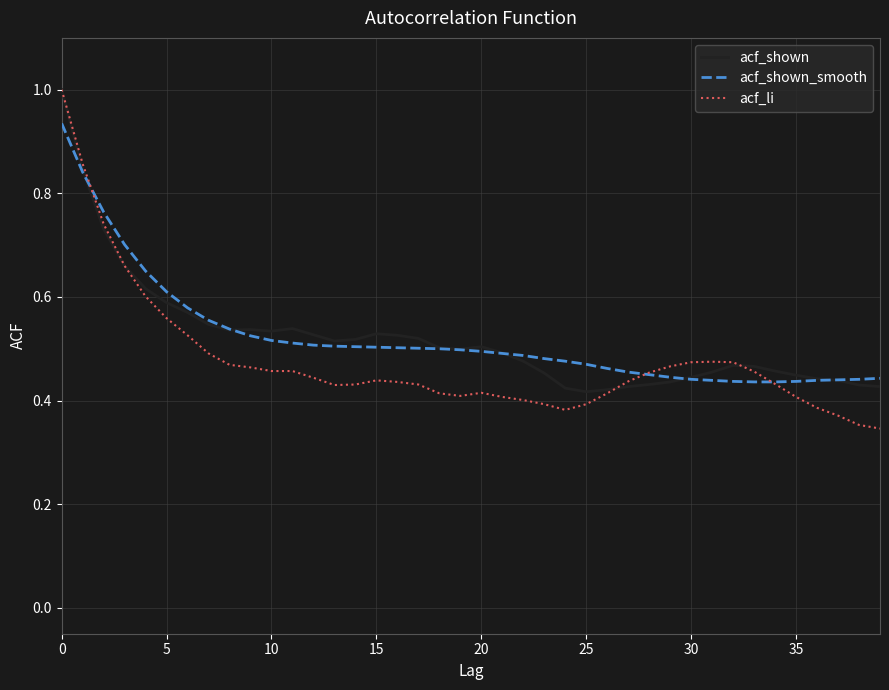

What is the greatest value displayed?

1.0